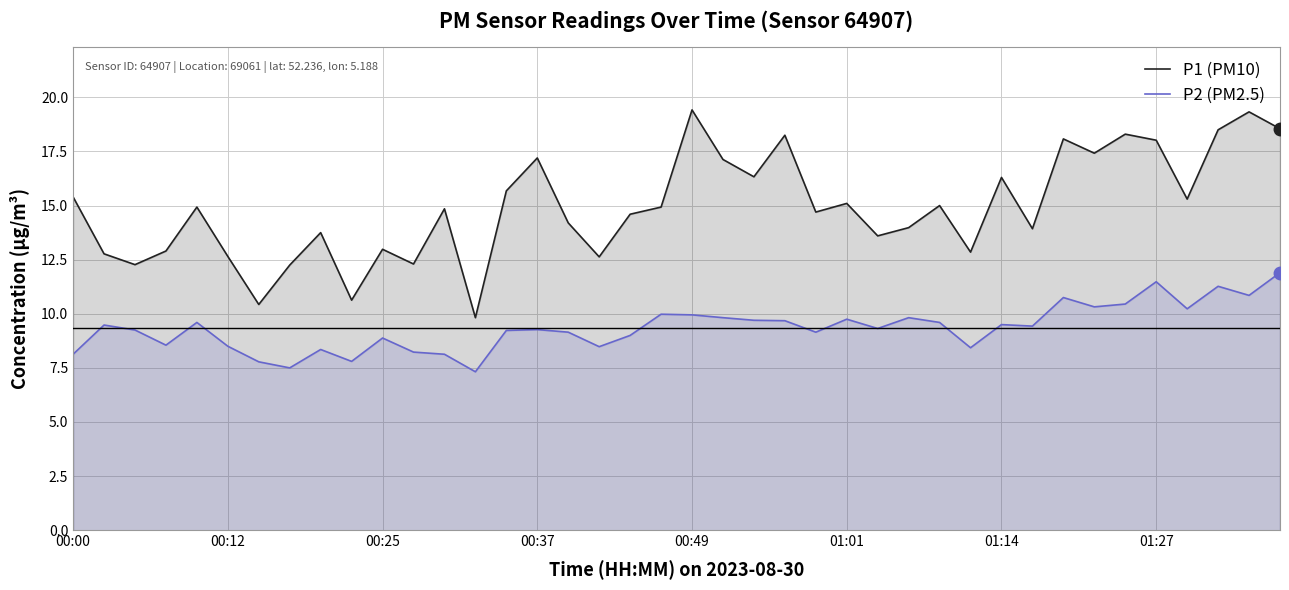

True or false: P2 (PM2.5) has more than 1 points higher than both neighbors.

True